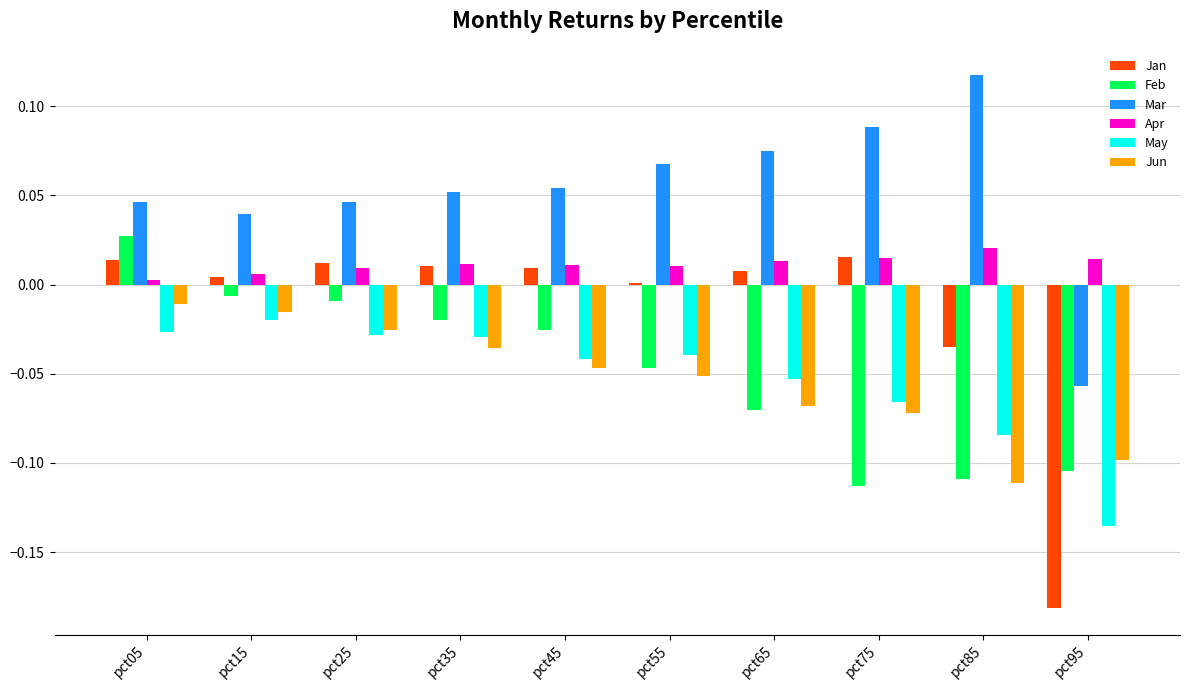

At which category is the sum across all series the highest?

pct05